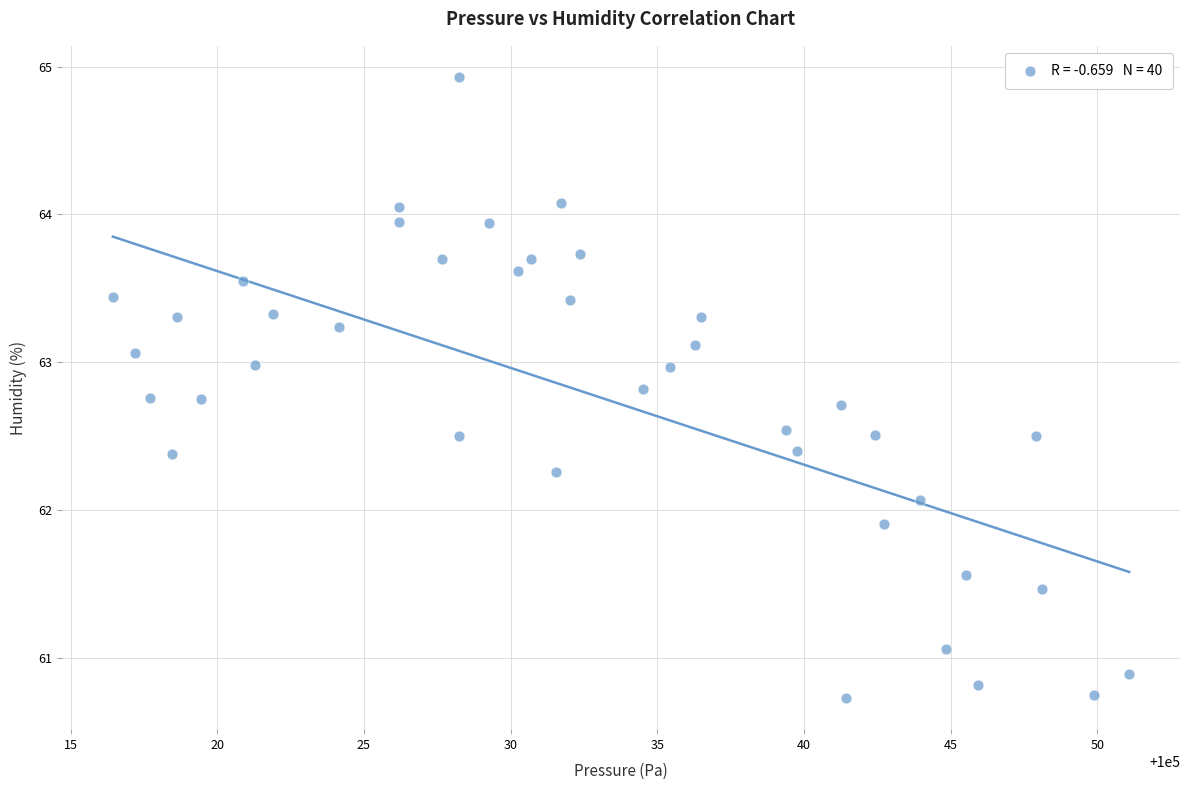

What is the range of X values (max minus min)?

34.6